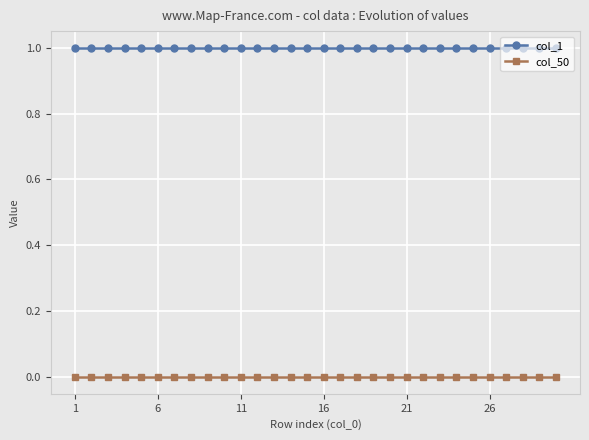

Rank the series by their maximum value, from lowest to highest.

col_50, col_1